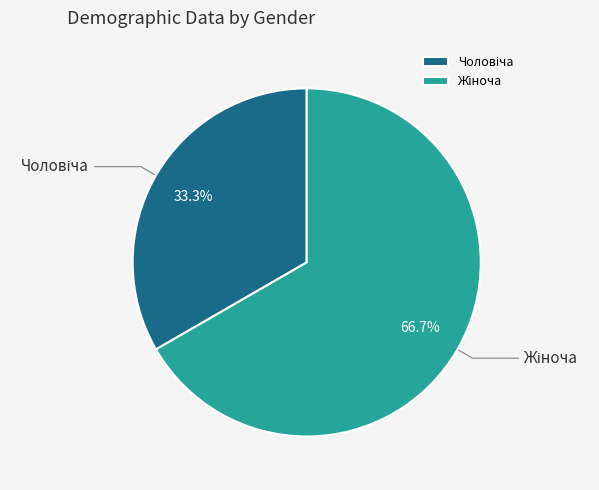

Is there any slice that represents more than half of the pie?

Yes